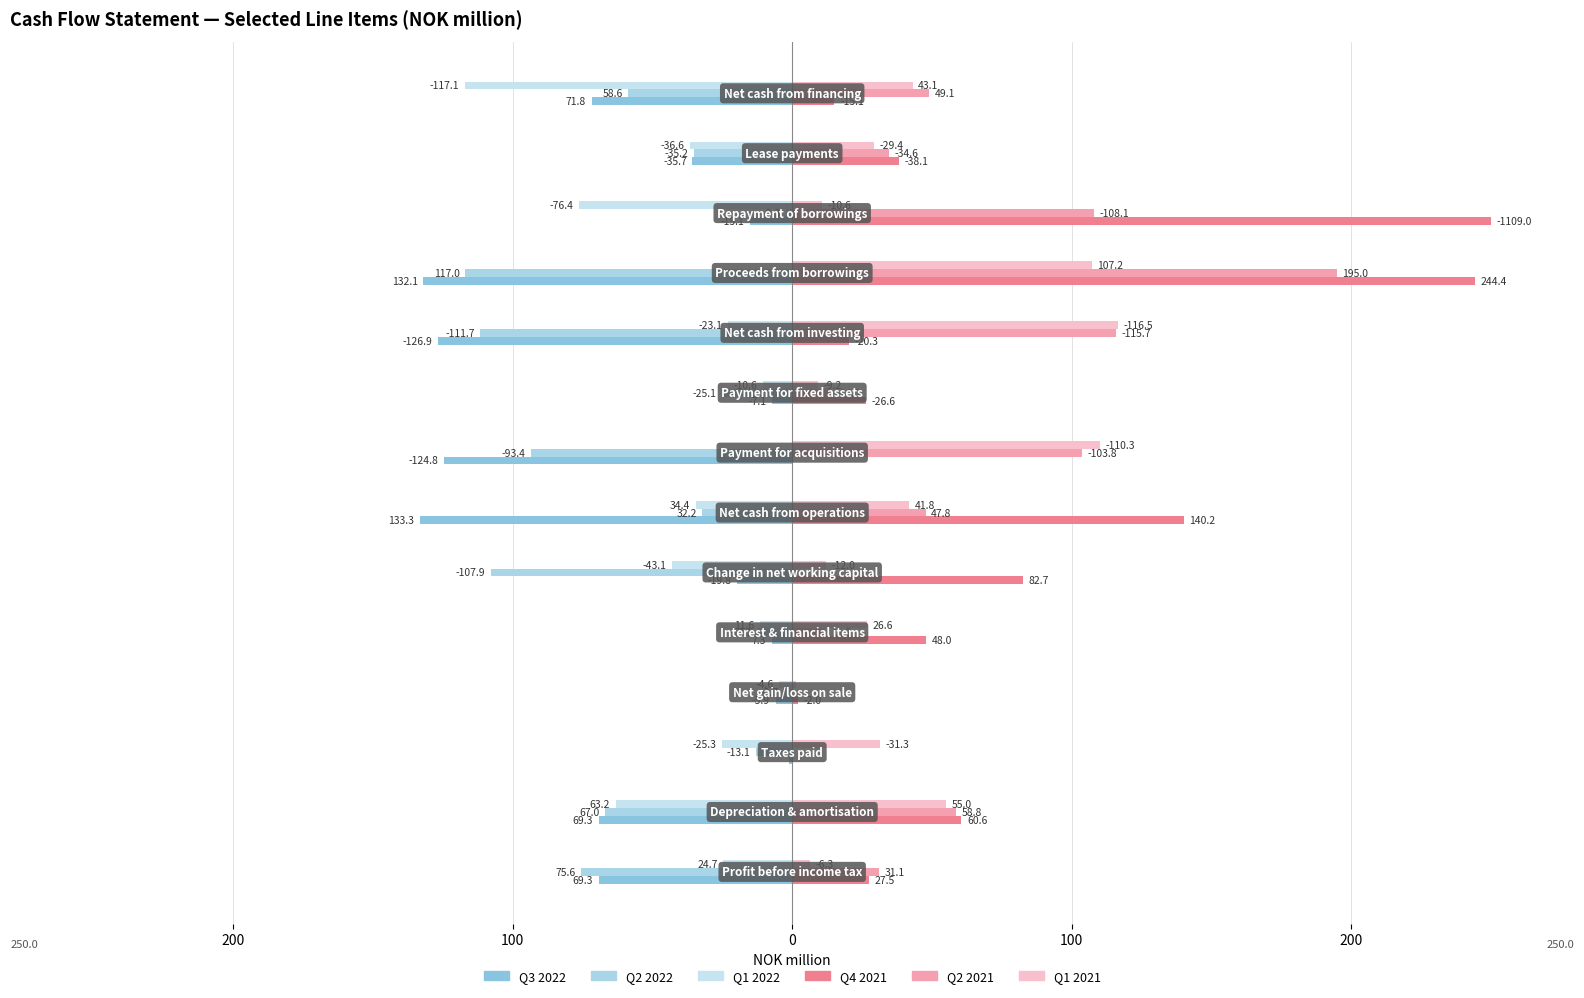

How many data points in Q4 2021 are above 38?

7